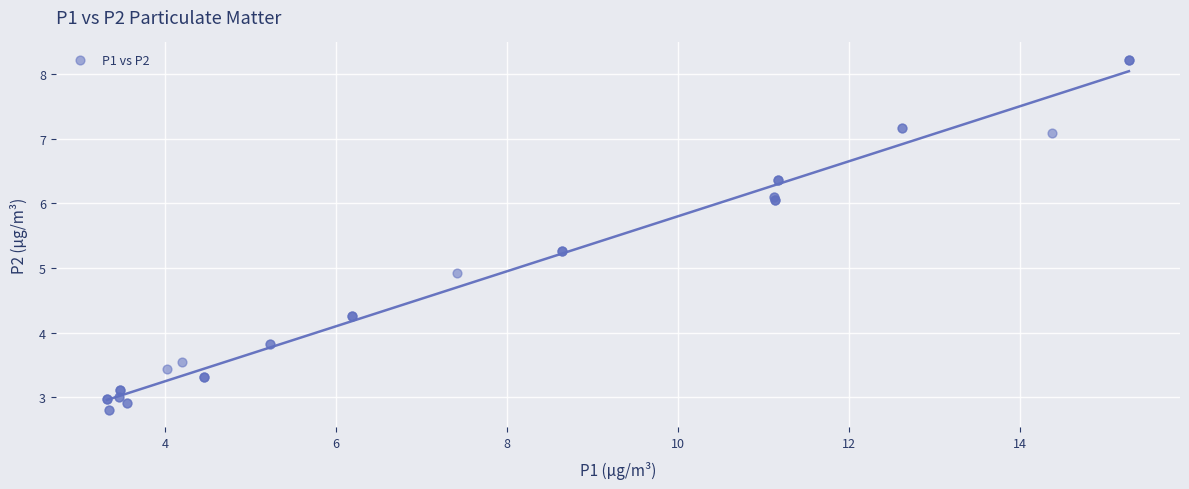

What Y value in the scatter plot is closest to 5?

4.9